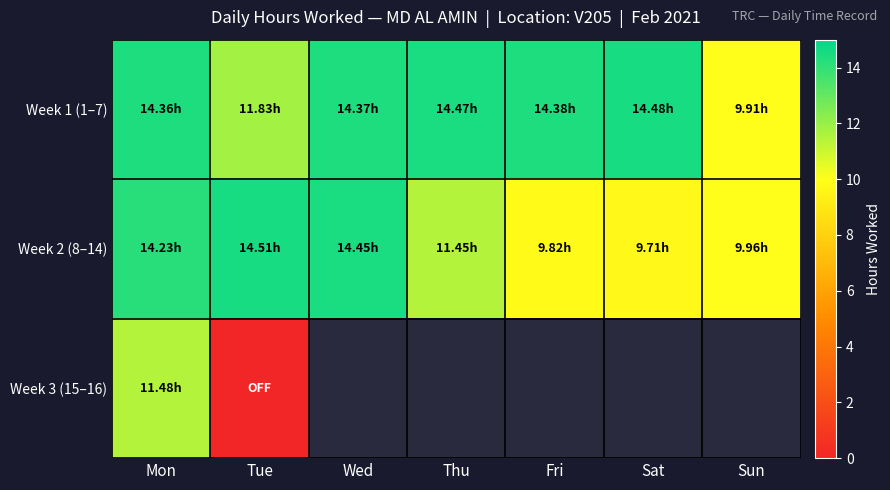

Rank the categories by Week 1 (1–7) value from lowest to highest.

Sun, Tue, Mon, Wed, Fri, Thu, Sat